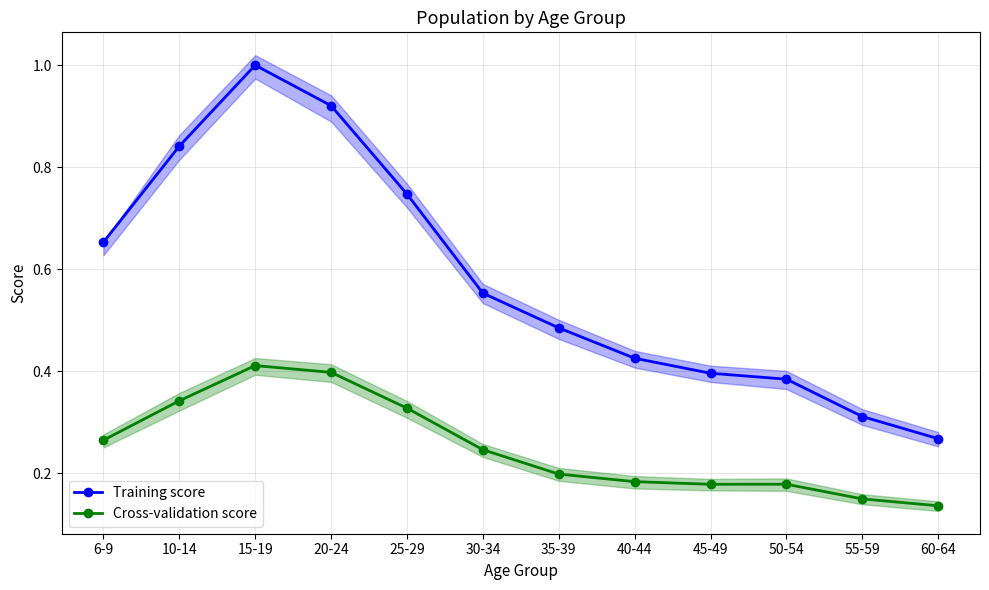

What is the maximum value shown in the chart?

1.0